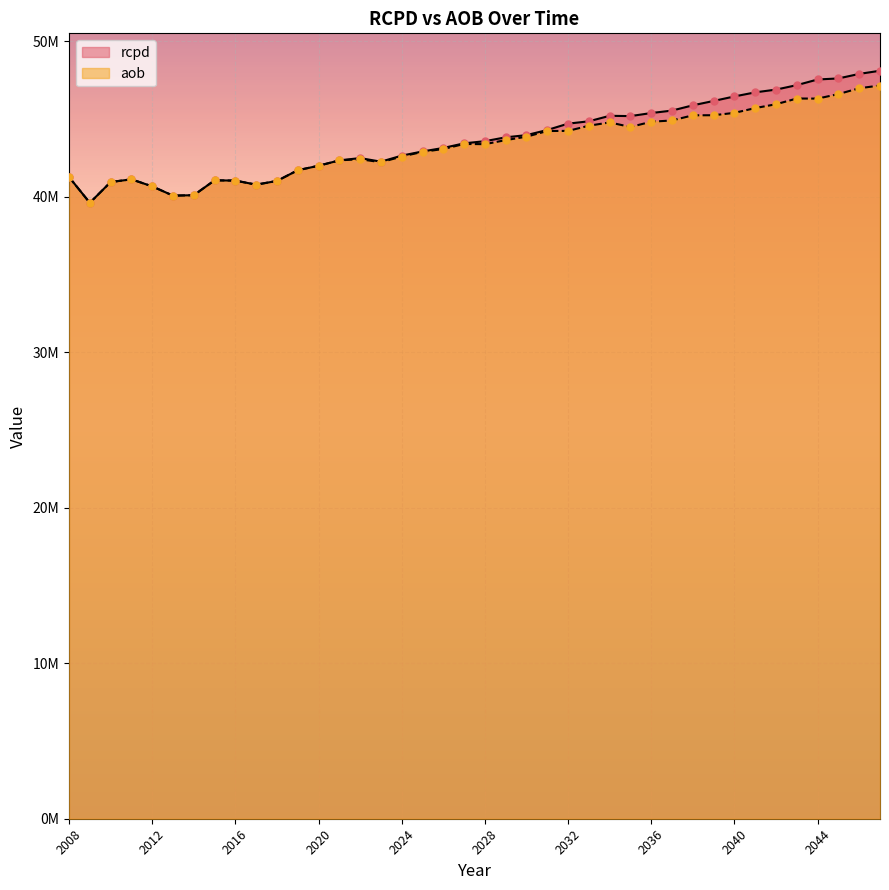

Which series reaches the minimum Y coordinate?

rcpd